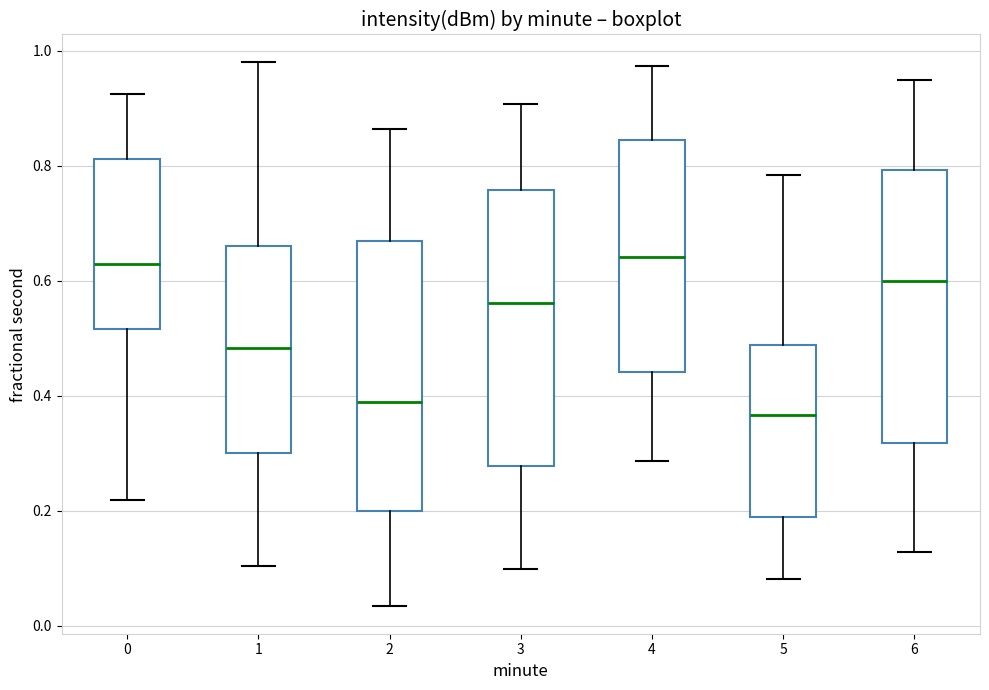

Reading left to right, transcribe this box plot: for each box, give where its median line is, the range the box spans, and where its two whiskers end, as read against the y-axis. The values are not printed on the chart, so give them approximately, as read against the axis.

0: median 0.62, box 0.52 to 0.82, whiskers 0.22 to 0.92
1: median 0.48, box 0.30 to 0.66, whiskers 0.10 to 0.98
2: median 0.38, box 0.20 to 0.66, whiskers 0.04 to 0.86
3: median 0.56, box 0.28 to 0.76, whiskers 0.10 to 0.90
4: median 0.64, box 0.44 to 0.84, whiskers 0.28 to 0.98
5: median 0.36, box 0.20 to 0.48, whiskers 0.08 to 0.78
6: median 0.60, box 0.32 to 0.80, whiskers 0.12 to 0.94